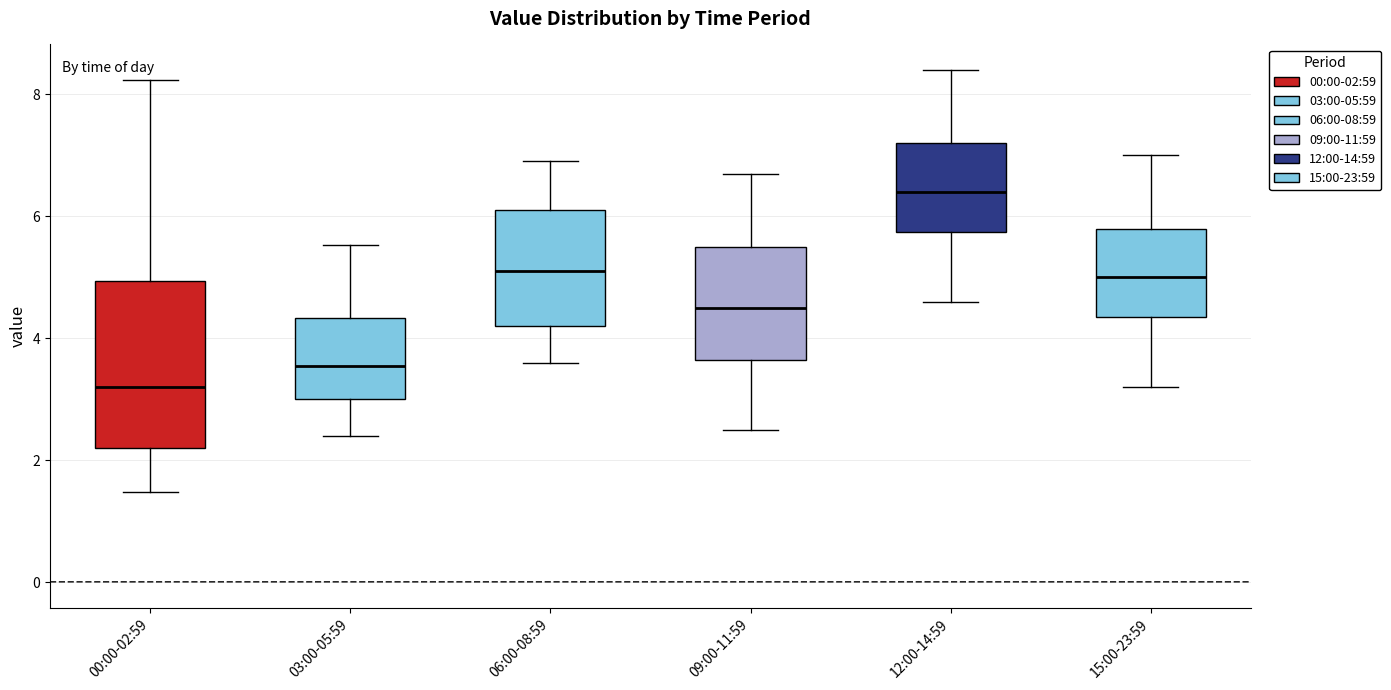

Which box has the lowest median line?

00:00-02:59